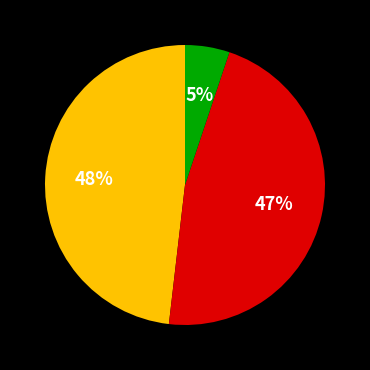

Is there any slice that represents more than half of the pie?

No